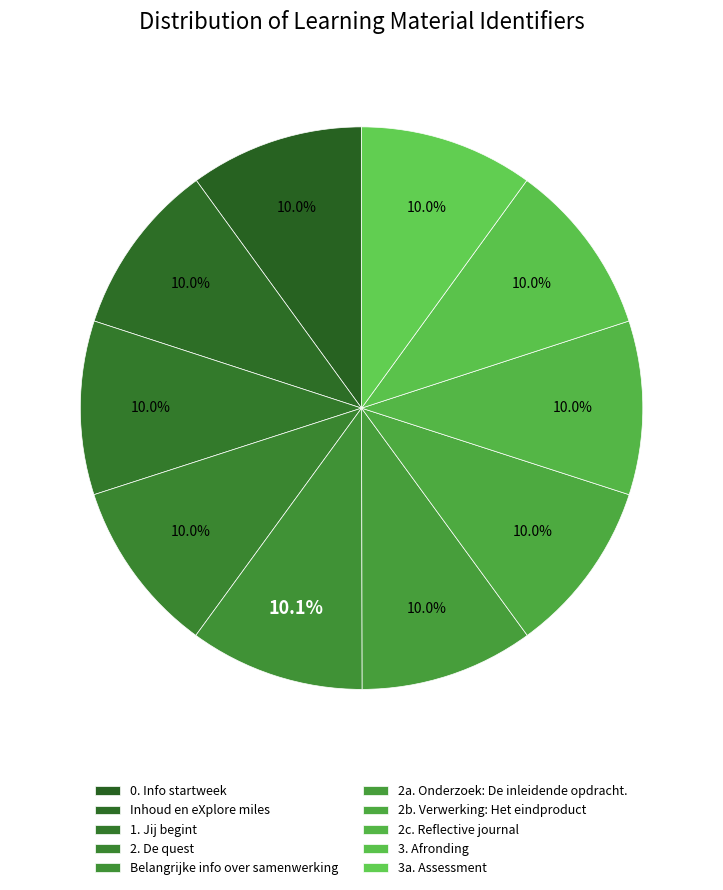

Which slice is the smallest?

0. Info startweek